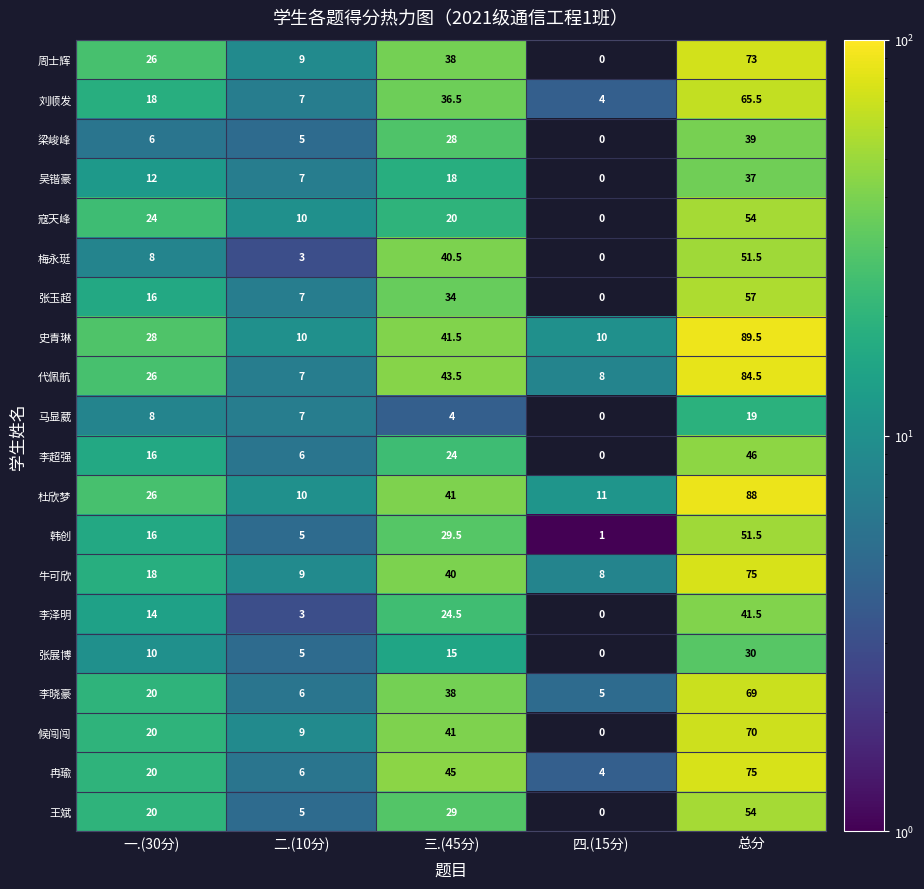

The 王斌 series shows 5.0 at 二.(10分). True or false?

True